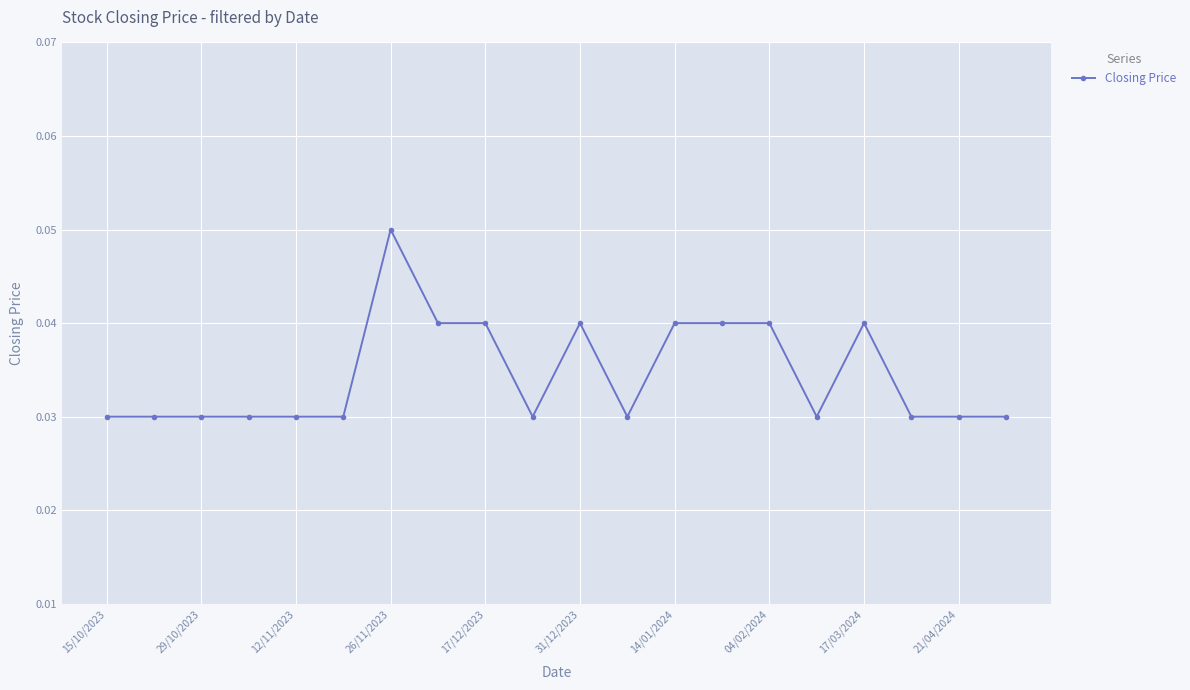

Count the values in the range 0 to 1.

20